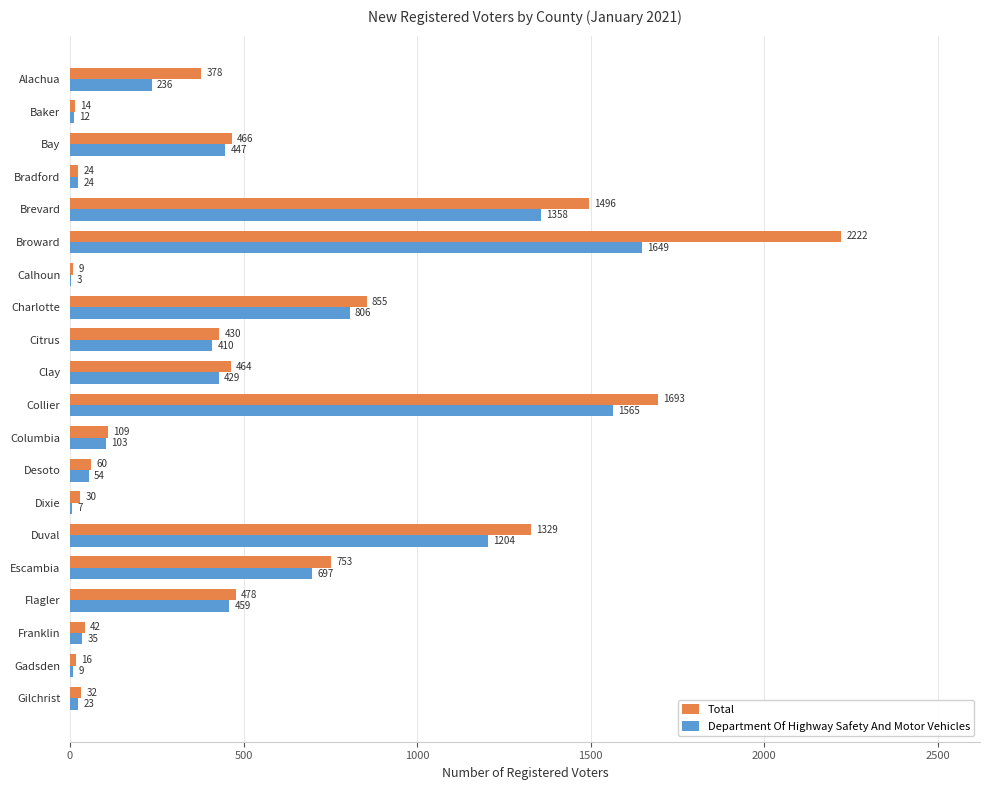

What is the total value across all series at Escambia?

1450